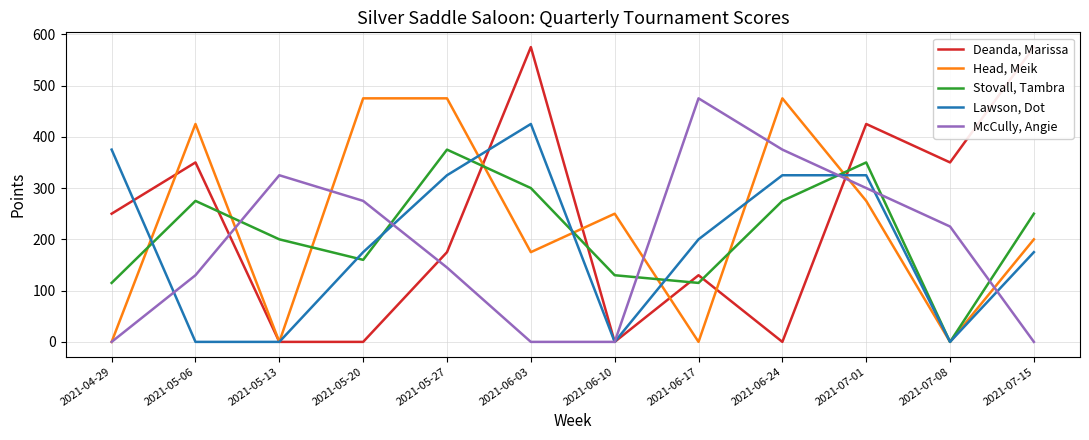

Where does the Head, Meik series first go above 250?

2021-05-06